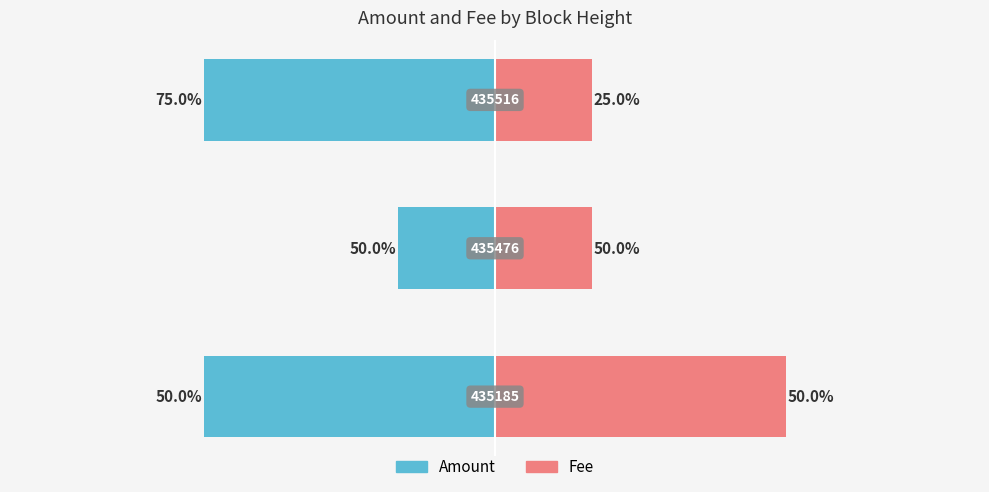

How many bars are there in total?

6